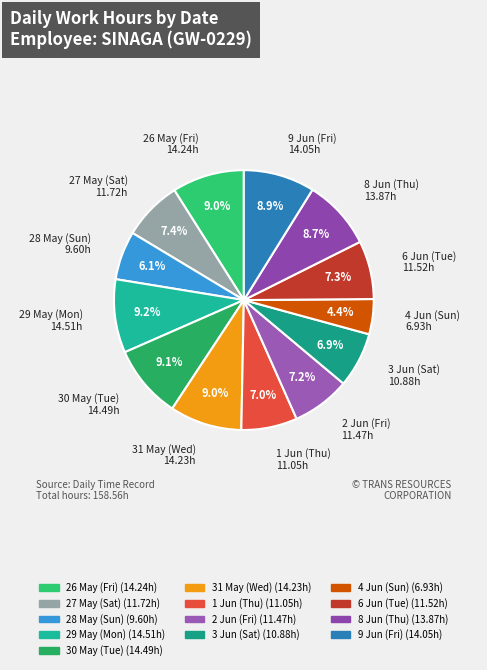

Approximately how many times larger is the value at 2 Jun (Fri) compared to 29 May (Mon)?

0.8